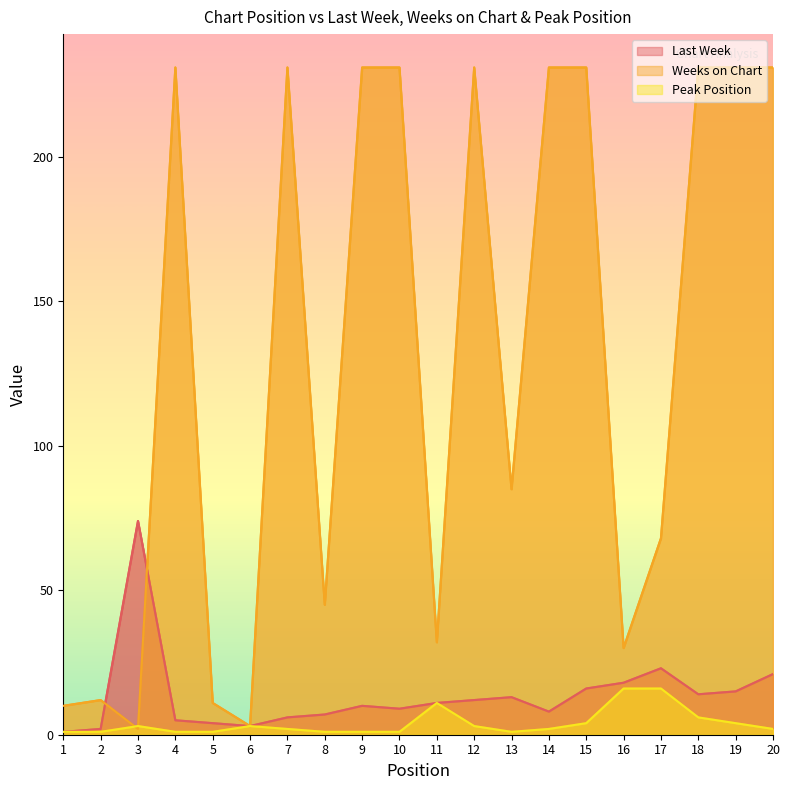

What is the value of the Weeks on Chart point at the 12th from the left?

231